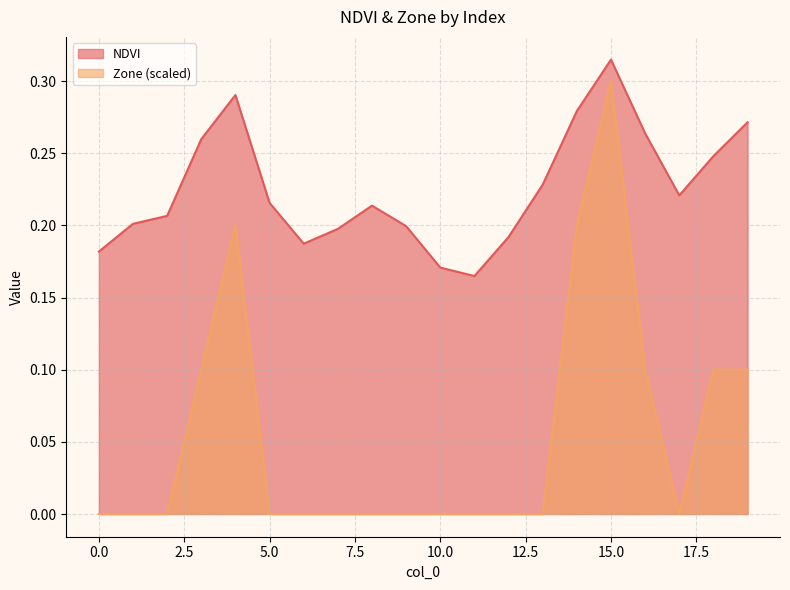

Is it true that Zone equals 0.2 at 14?

True